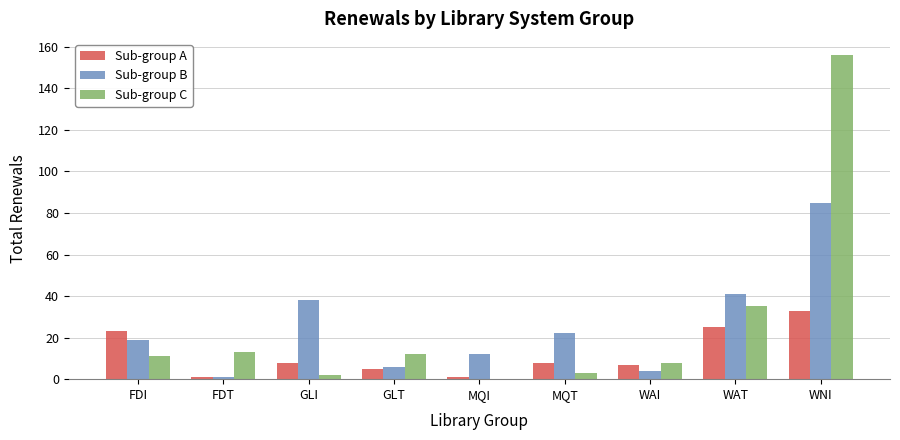

What are all the series names shown in the legend?

Sub-group A, Sub-group B, Sub-group C